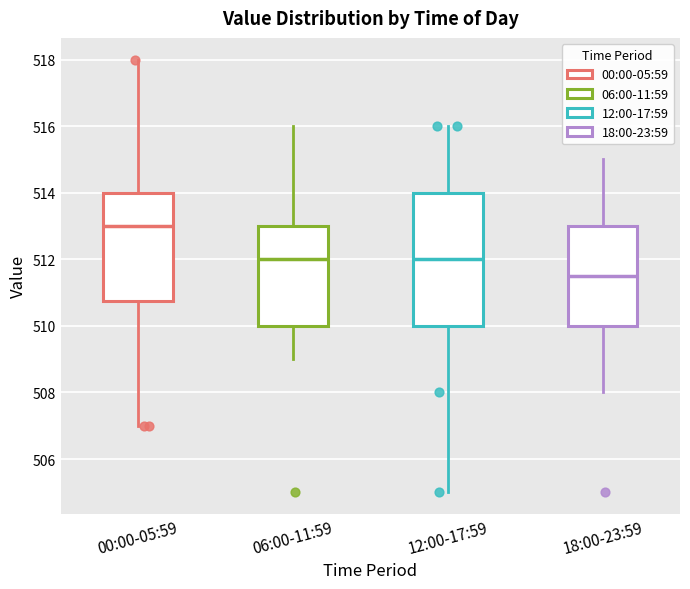

Which box has the highest median line?

00:00-05:59